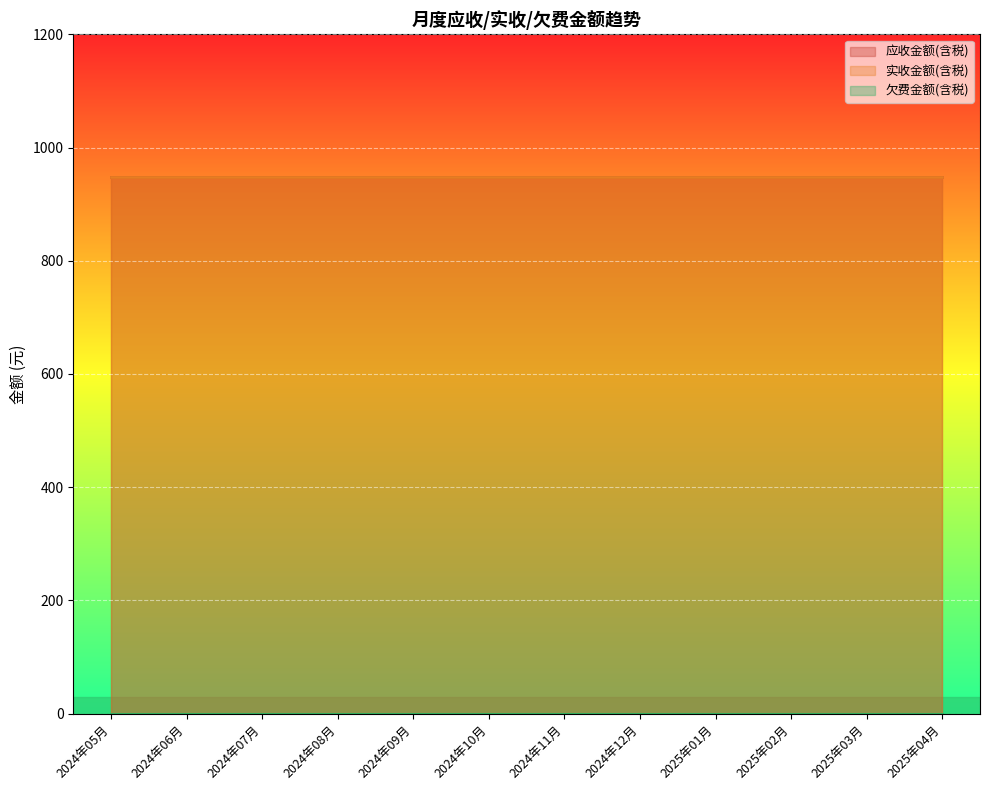

Is it true that 应收金额(含税) equals 367.4 at 2025年04月?

False